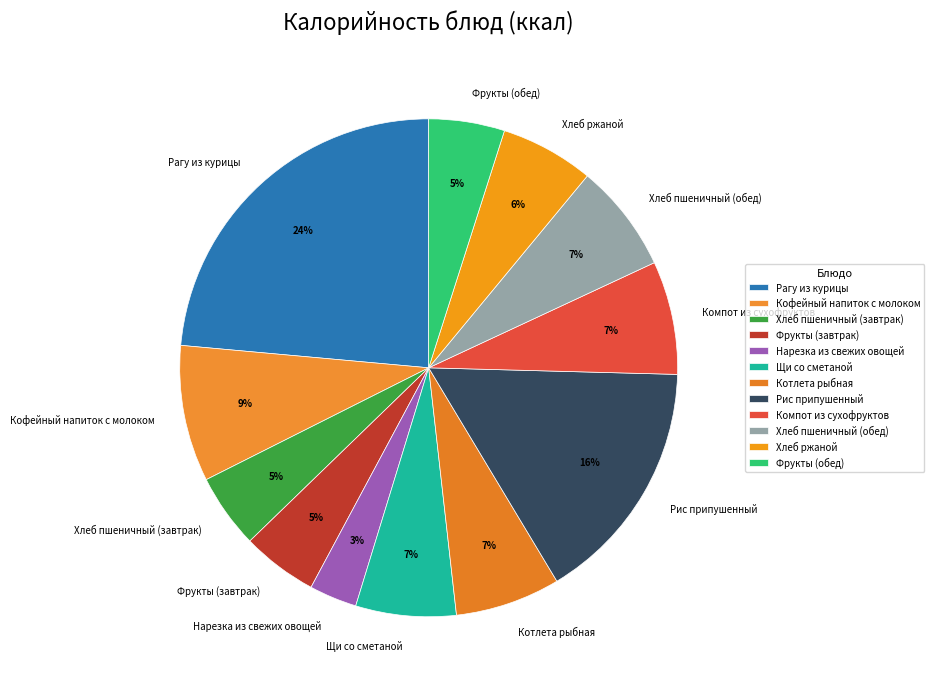

Which category has the biggest portion of the pie?

Рагу из курицы